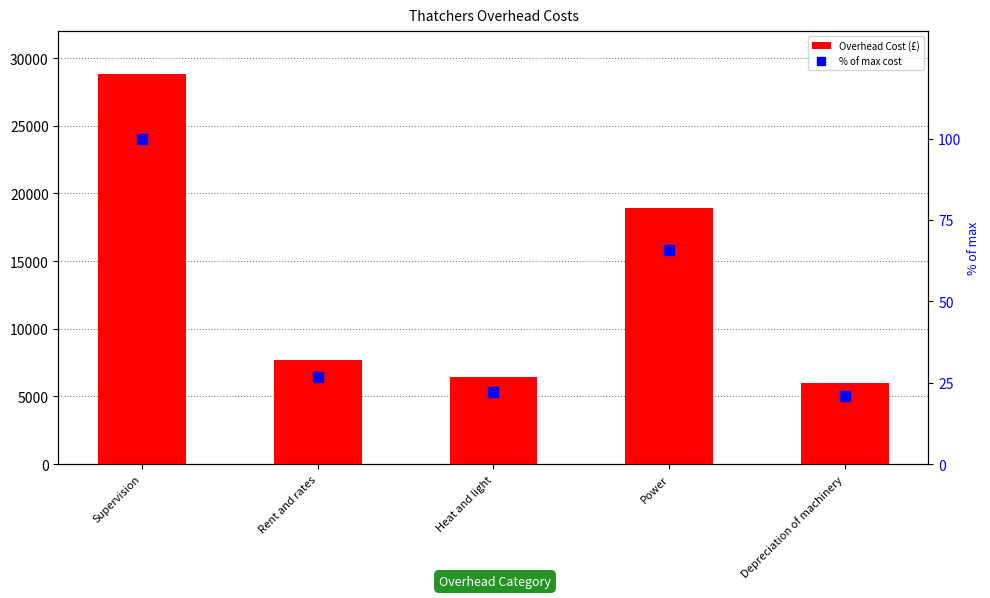

Which series has the largest total across all categories?

Overhead Cost (£)